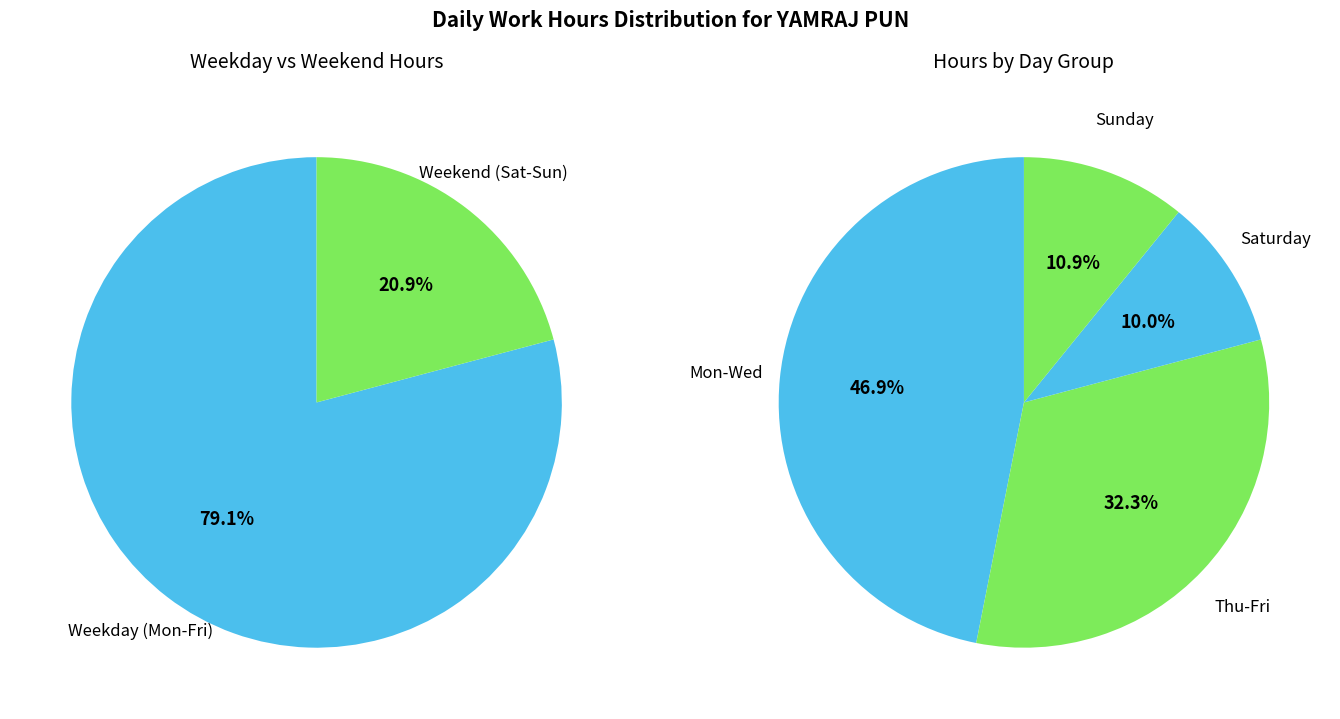

Does any single category account for the majority?

No